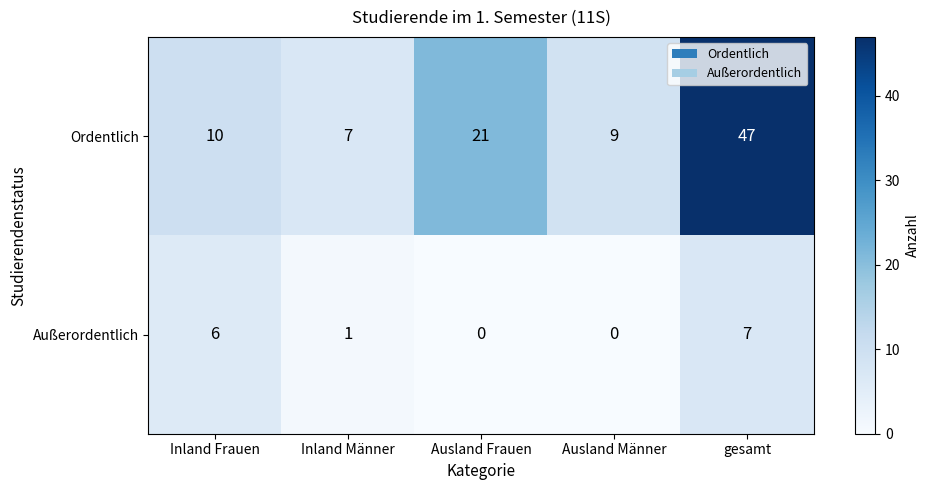

At how many categories does at least one series exceed 41?

1